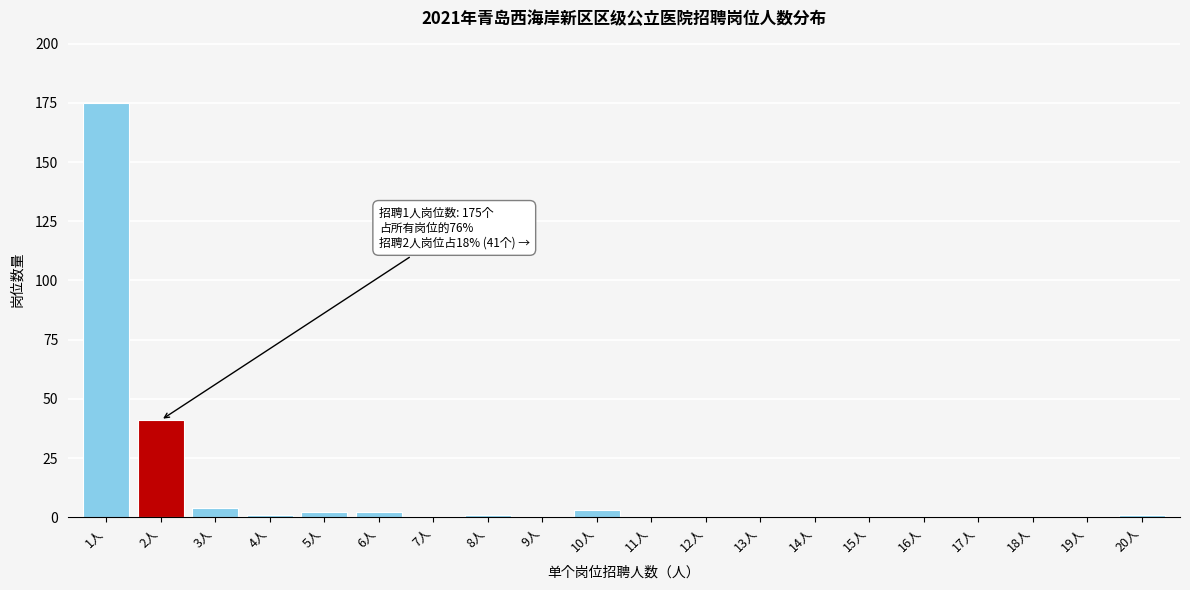

Reading left to right, transcribe all the data shown in this chart.

1人=175	2人=41	3人=4	4人=1	5人=2	6人=2	7人=0	8人=1	9人=0	10人=3	11人=0	12人=0	13人=0	14人=0	15人=0	16人=0	17人=0	18人=0	19人=0	20人=1